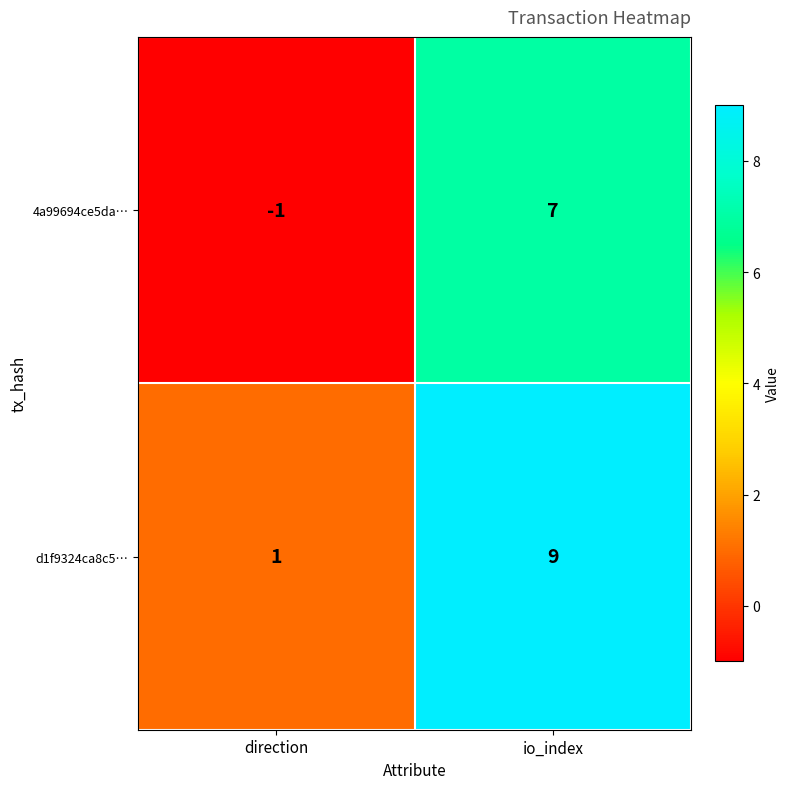

Where is d1f9324ca8c5… nearest to the value 5?

direction